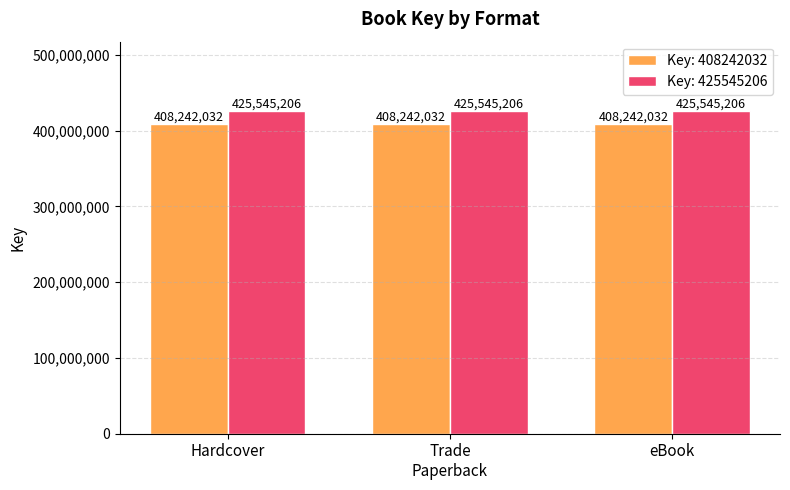

What is the label of the 1st bar from the left?

Hardcover